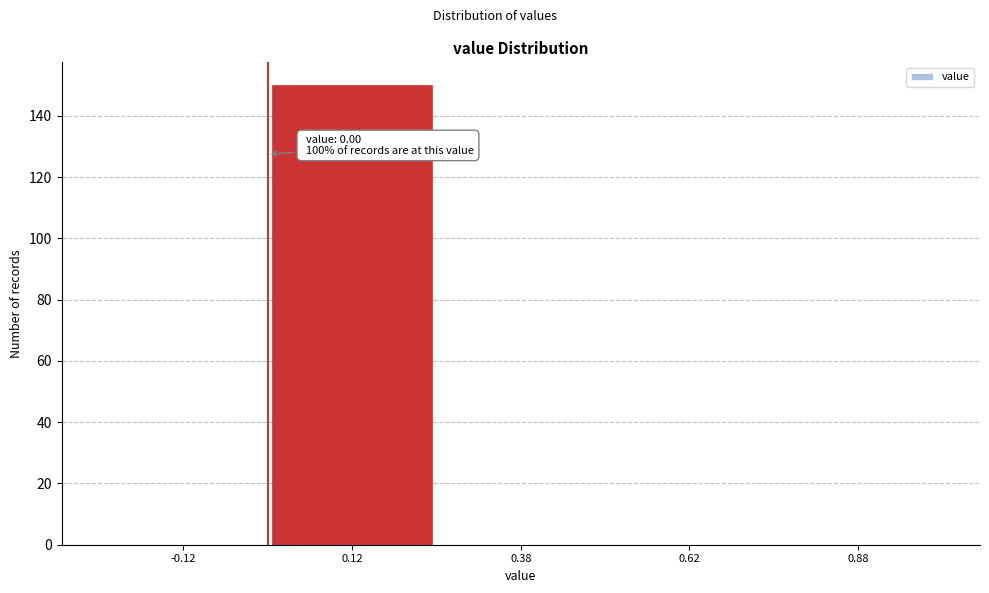

Which range on the x-axis has the tallest bar?

0.00 to 0.25